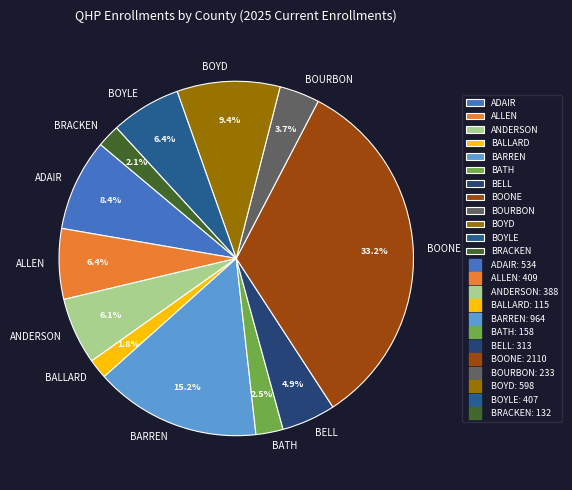

Approximately how many times larger is the value at ADAIR compared to BOURBON?

2.3